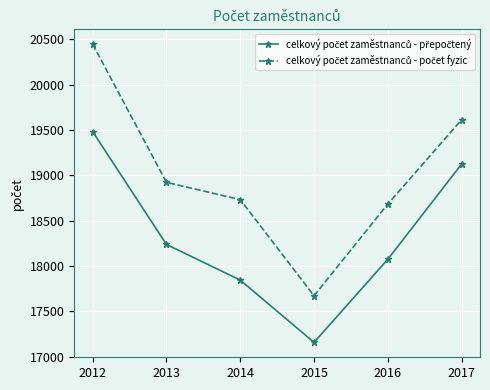

How many distinct data groups are displayed?

2